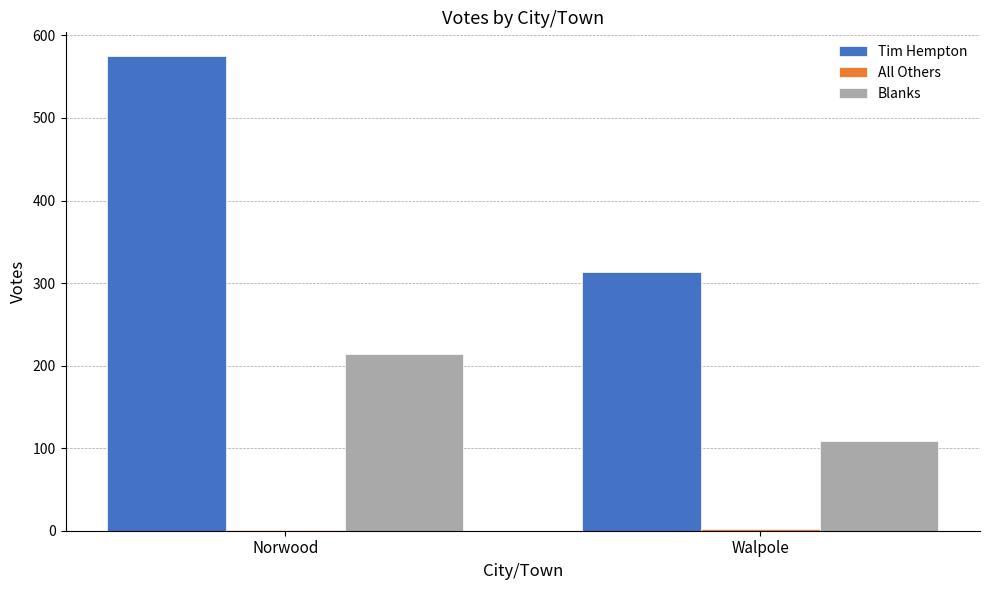

Which series changed the most between Norwood and Walpole?

Tim Hempton